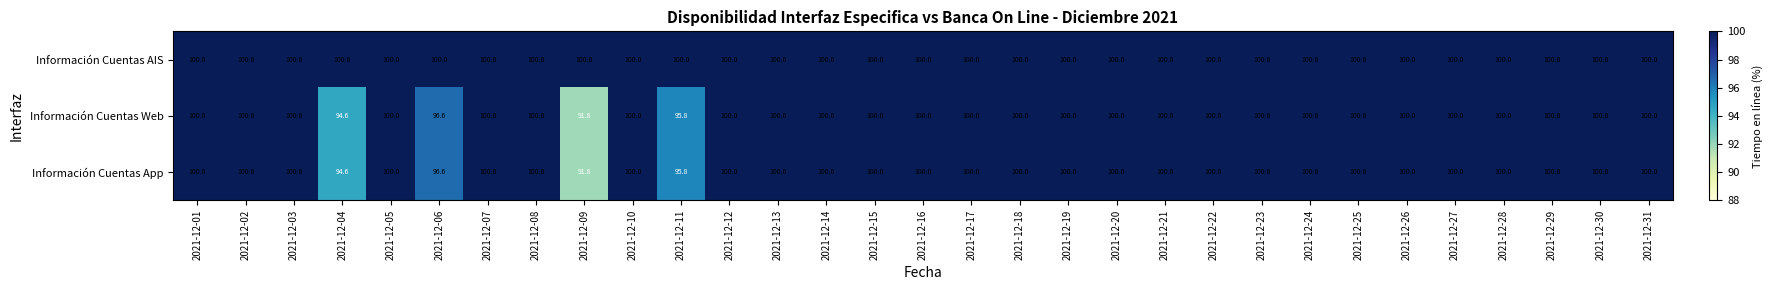

True or false: Información Cuentas Web has a value of 100.0 at 2021-12-25.

True